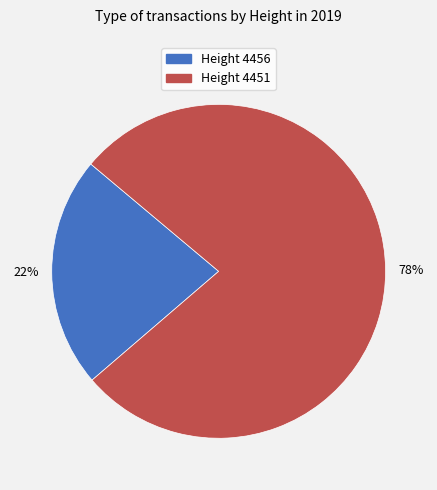

Count the number of slices in the pie.

2